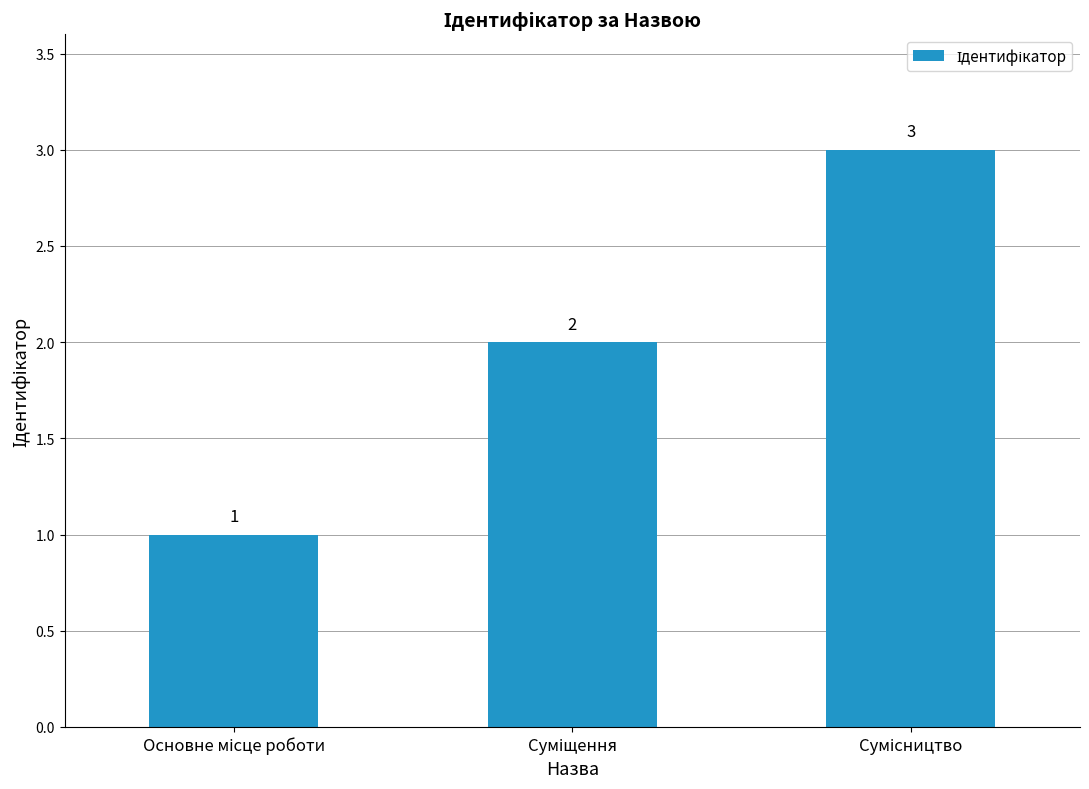

What is the value of the 1st bar from the left?

1